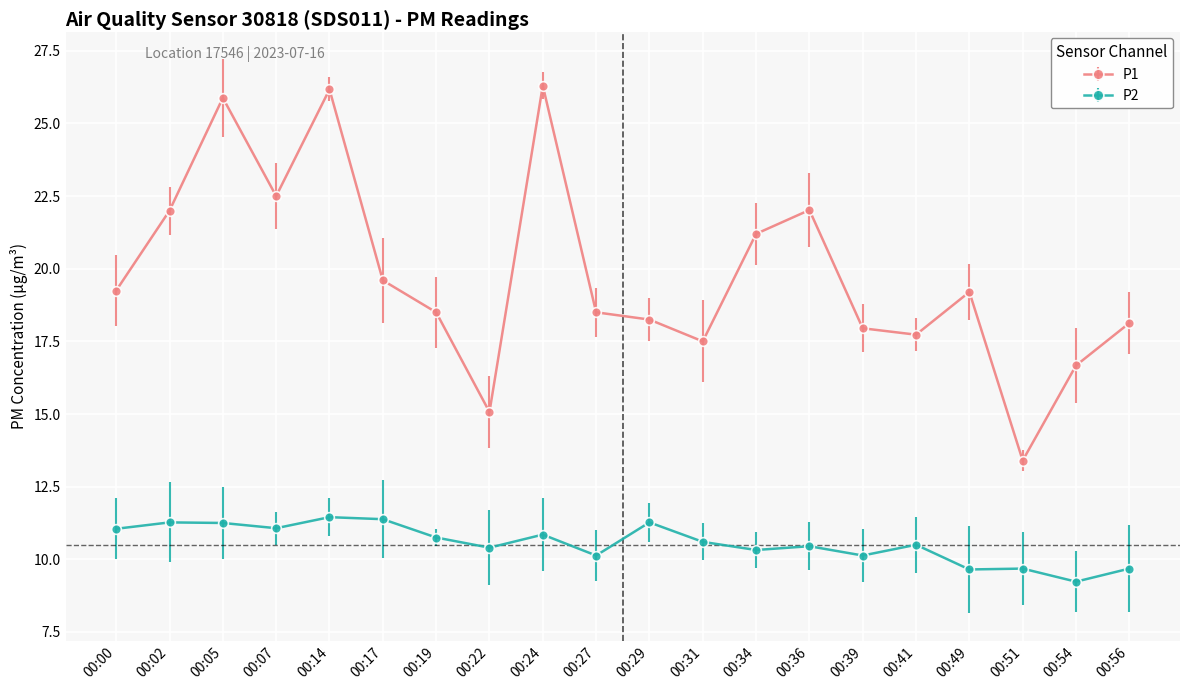

Rank the series at 00:02 from lowest to highest value.

P2, P1